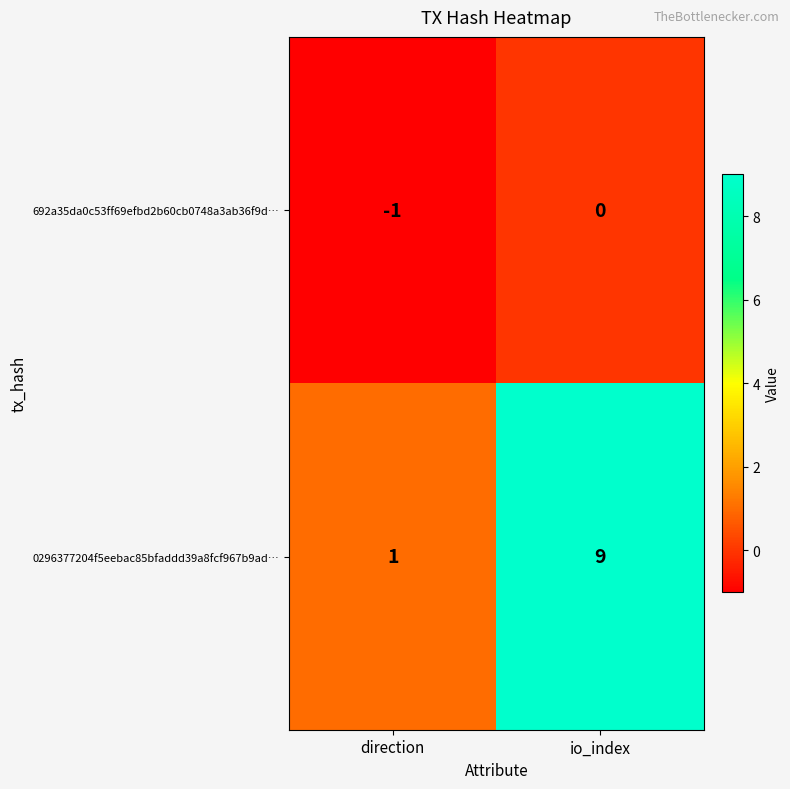

What is the difference between the highest and lowest values at io_index?

9